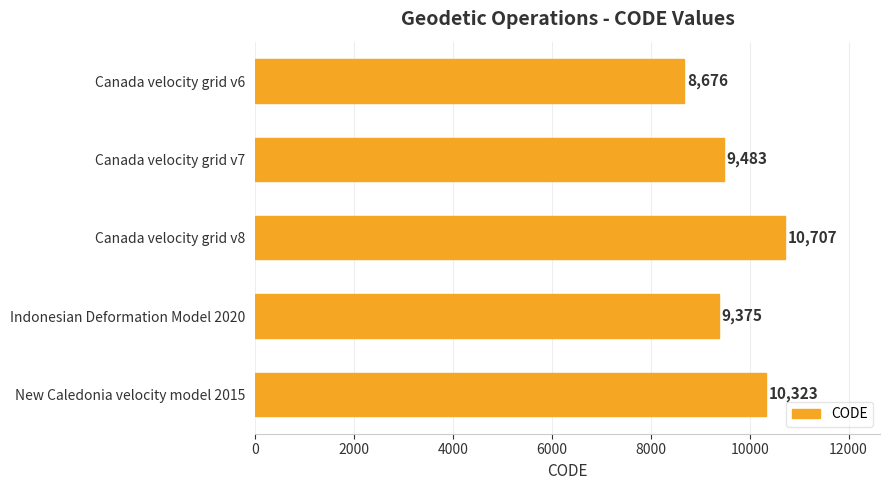

Count the number of data series in this chart.

1